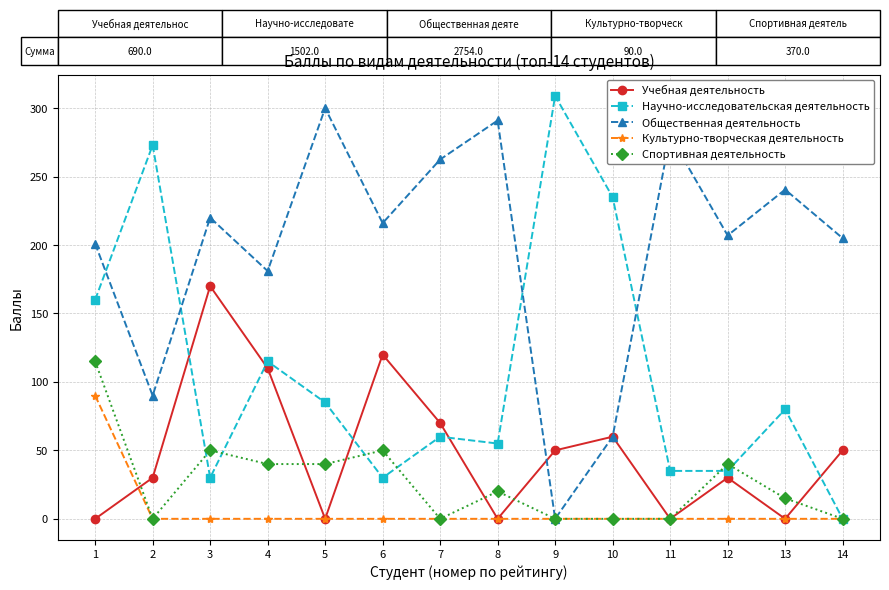

Reading left to right, extract all data points from this chart.

Учебная деятельность: 0.0	30.0	170.0	110.0	0.0	120.0	70.0	0.0	50.0	60.0	0.0	30.0	0.0	50.0
Научно-исследовательская деятельность: 160.0	273.0	30.0	115.0	85.0	30.0	60.0	55.0	309.0	235.0	35.0	35.0	80.0	0.0
Общественная деятельность: 201.0	90.0	220.0	181.0	300.0	216.0	262.5	291.0	0.0	60.0	280.0	207.0	240.5	205.0
Культурно-творческая деятельность: 90.0	0.0	0.0	0.0	0.0	0.0	0.0	0.0	0.0	0.0	0.0	0.0	0.0	0.0
Спортивная деятельность: 115.0	0.0	50.0	40.0	40.0	50.0	0.0	20.0	0.0	0.0	0.0	40.0	15.0	0.0